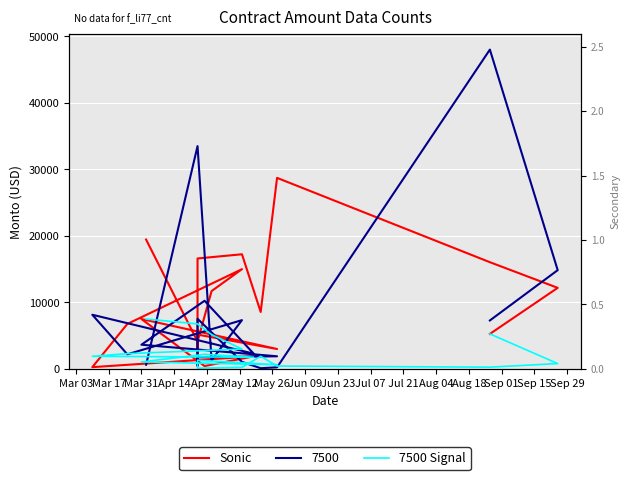

What is the label of the 4th point from the left?

Apr 14